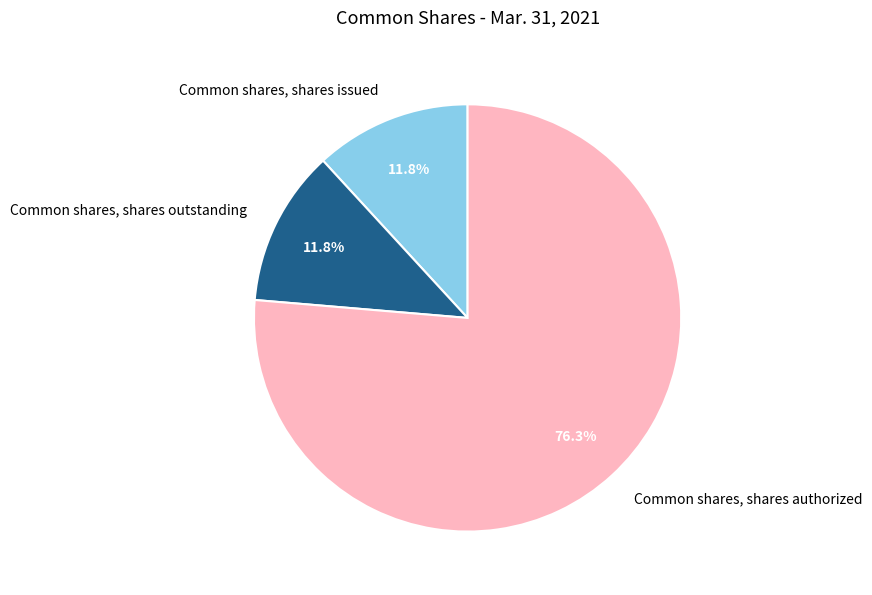

To the nearest percent, what portion does Common shares, shares issued represent?

12%